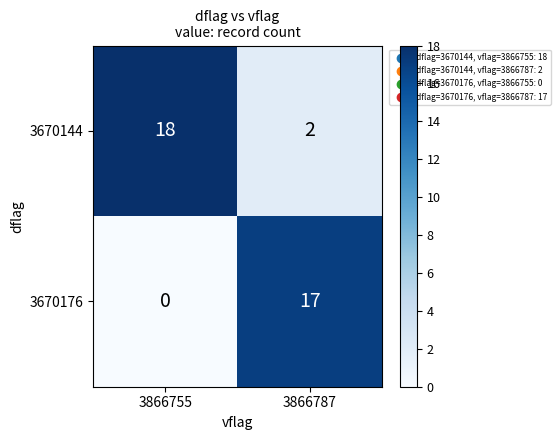

What is the spread (max minus min) of values at 3866787?

15